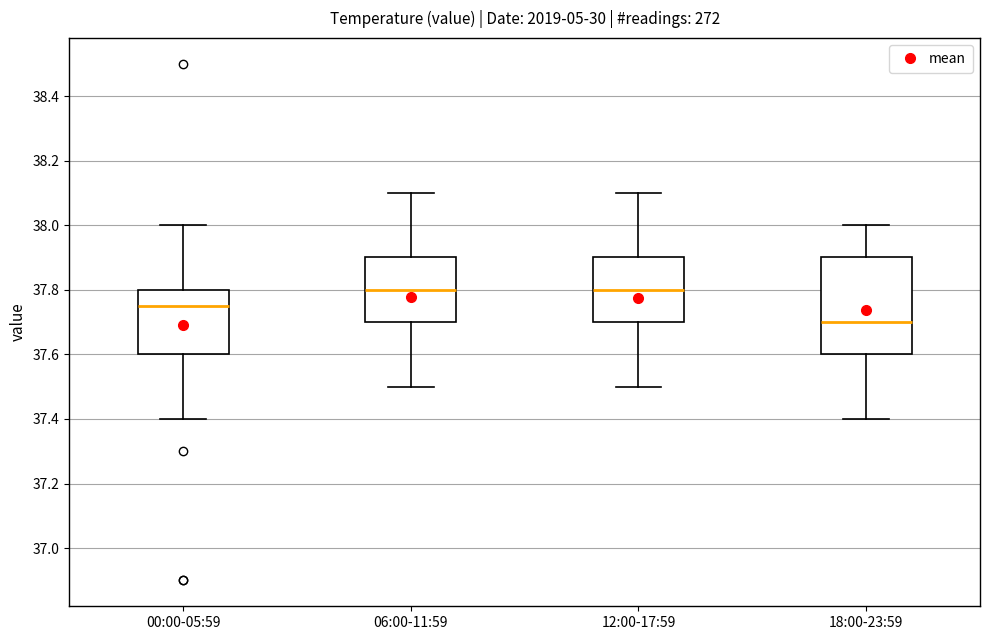

Comparing the boxes themselves (not the whiskers), which one is the tallest?

18:00-23:59